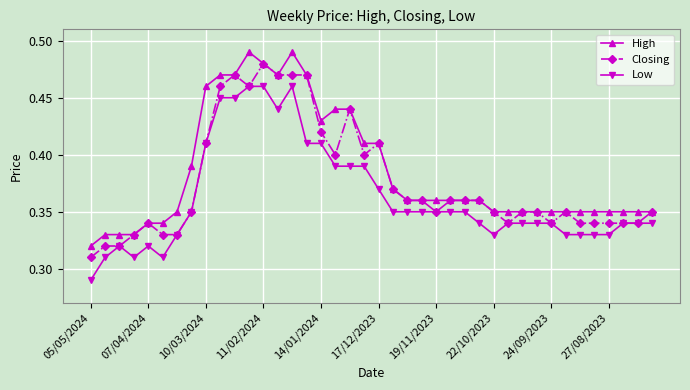

True or false: High and Low intersect in this chart.

False